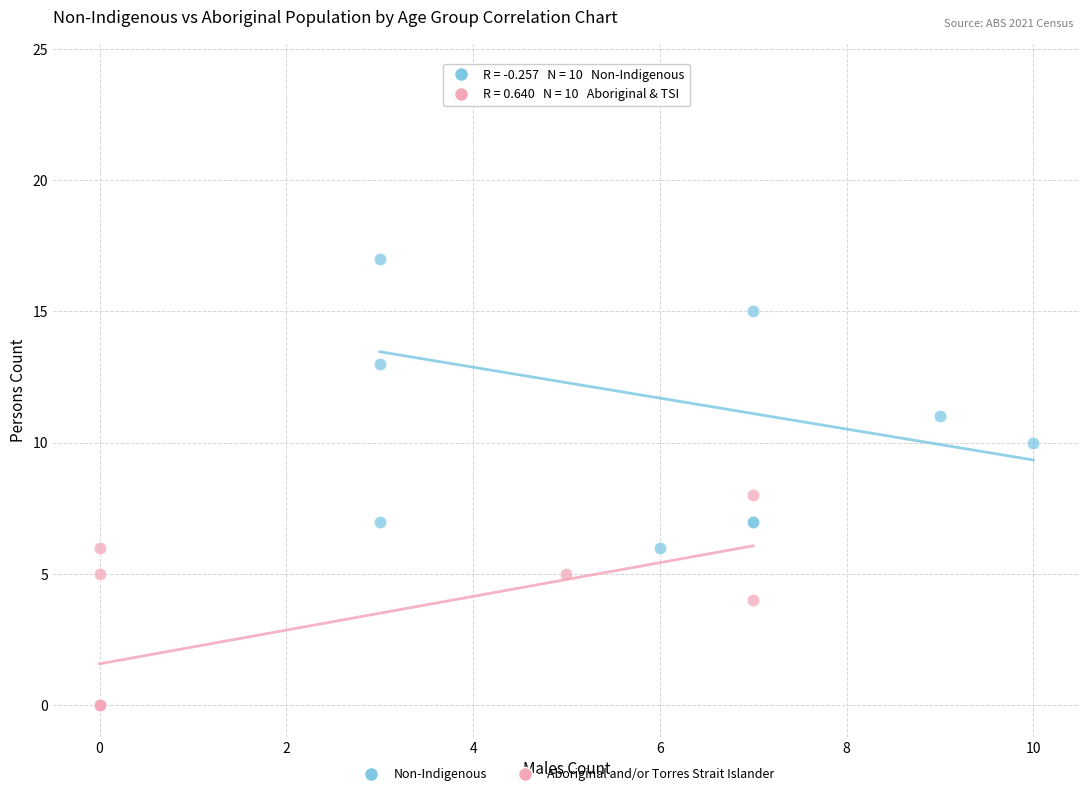

Which series has the widest spread of Y values?

Non-Indigenous